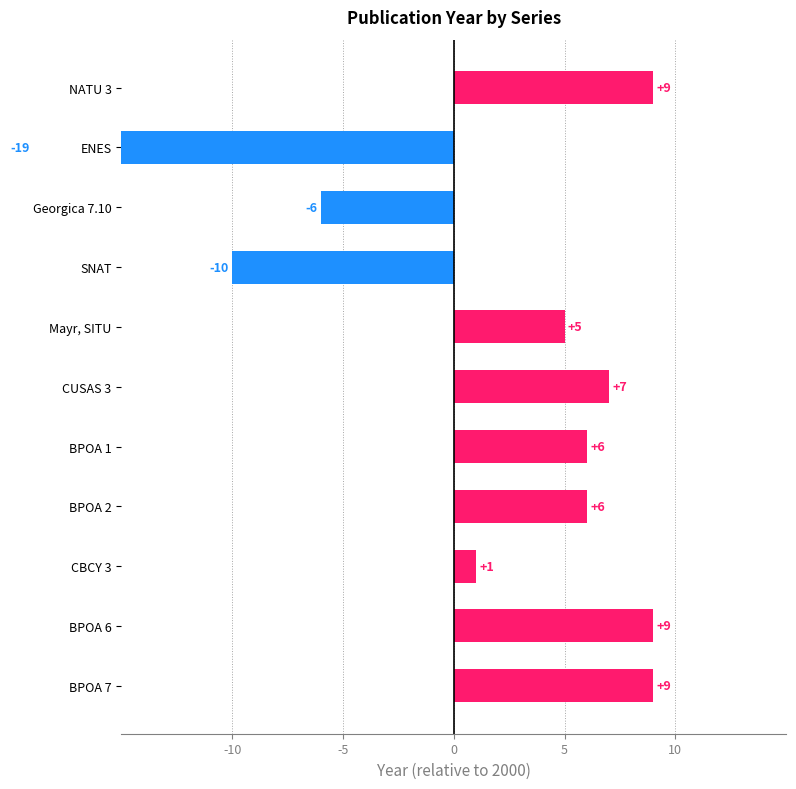

The chart shows a value of 1 at CBCY 3. True or false?

False